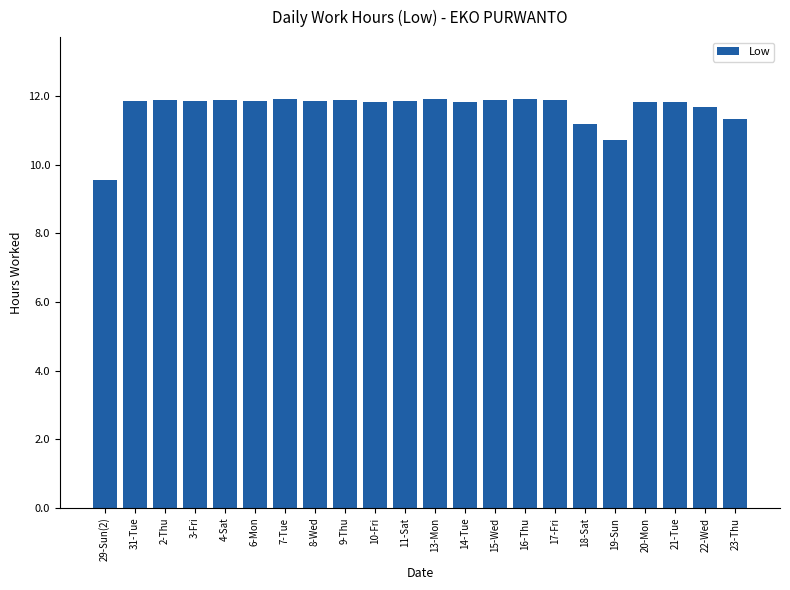

What is the average value?

11.6